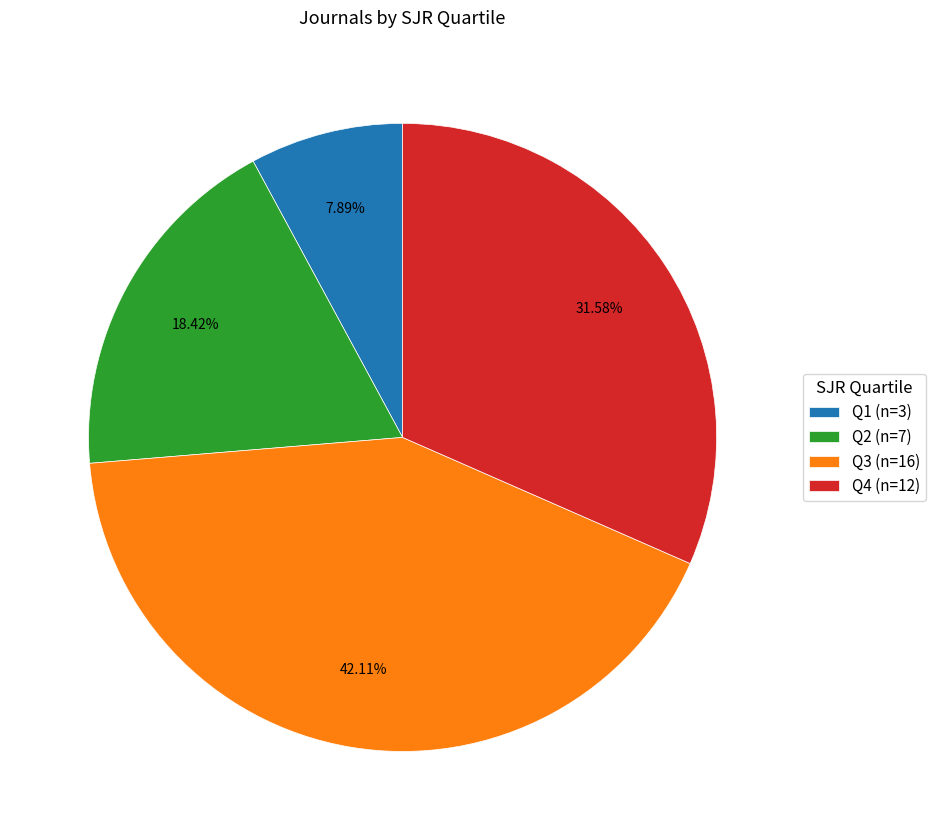

To the nearest percent, what portion does Q3 represent?

42%